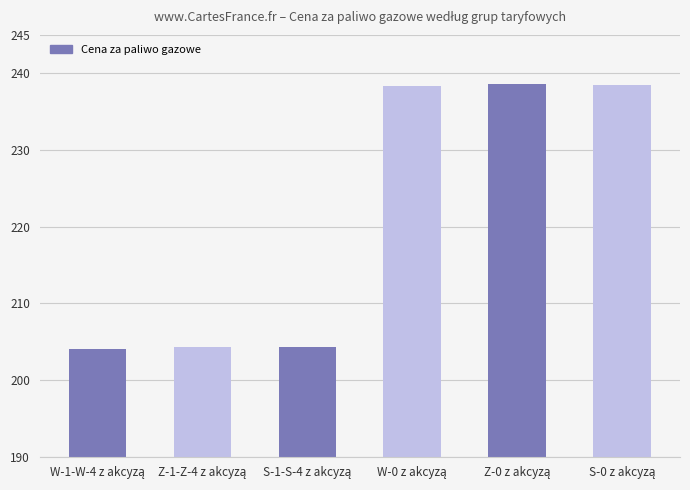

What is the average value?

221.3